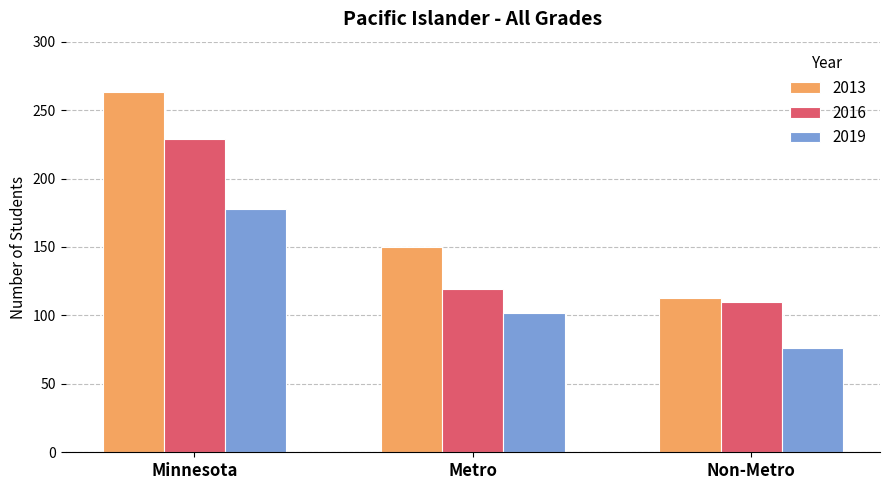

At which label is 2019 closest to 127?

Metro